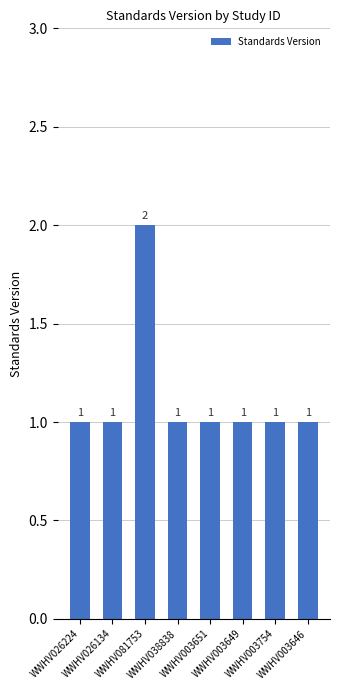

What is the label of the 4th bar from the left?

WWHV038838